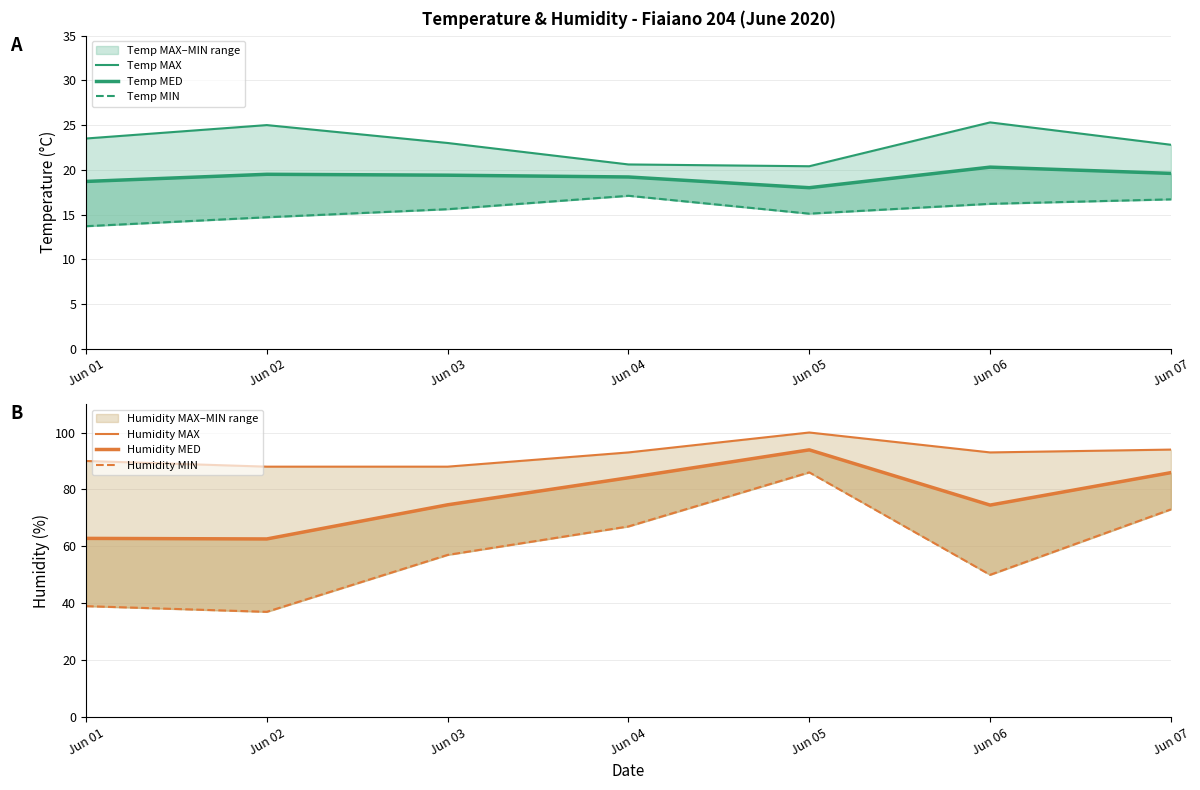

How many values in the Humidity MIN series are below 57?

3